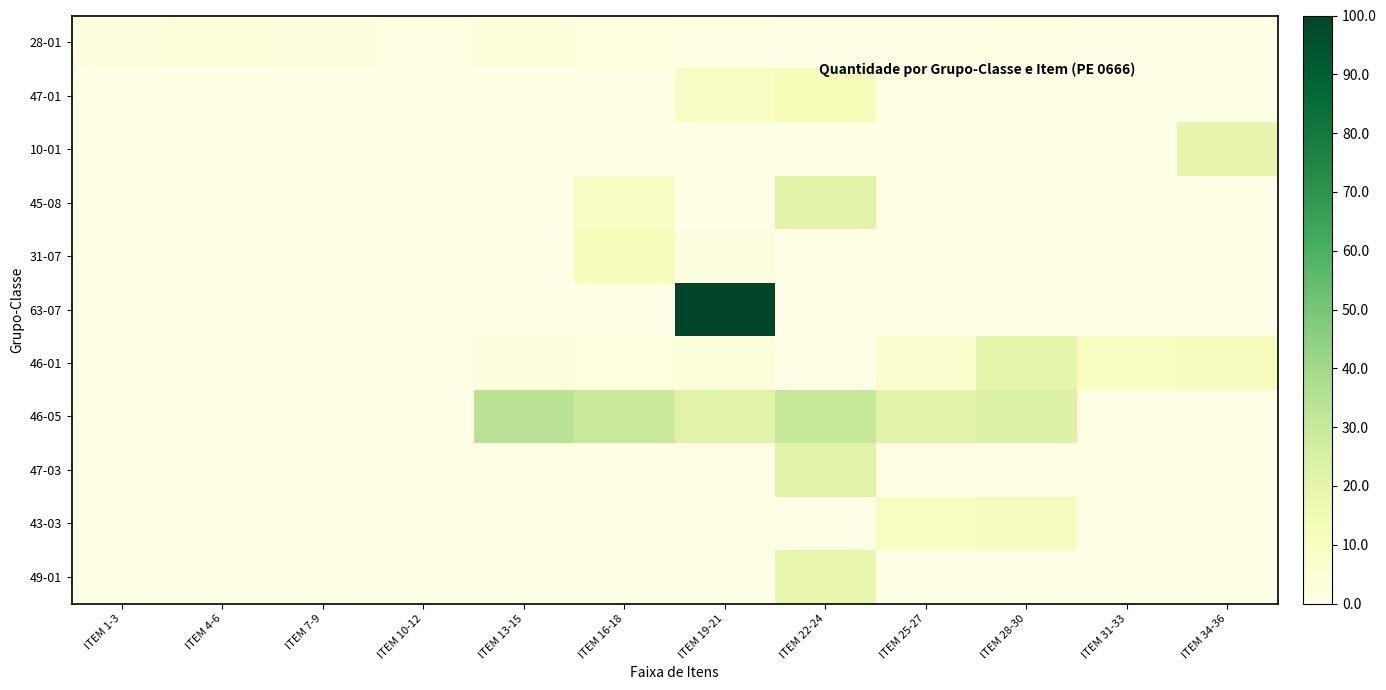

Rank the series at ITEM 13-15 from lowest to highest value.

47-01, 10-01, 45-08, 31-07, 63-07, 47-03, 43-03, 49-01, 46-01, 28-01, 46-05